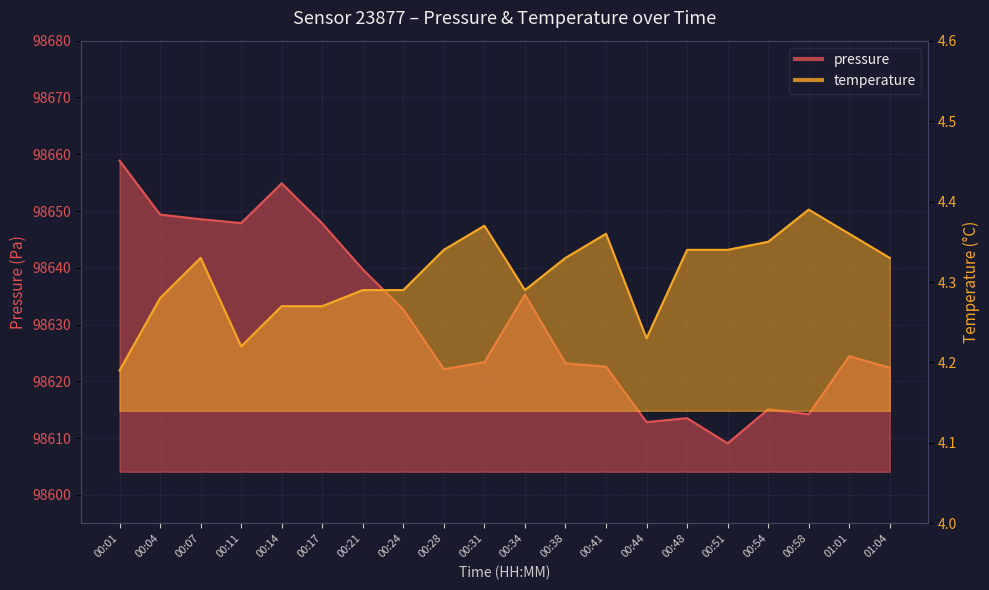

Between 00:07 and 00:24, which series saw the biggest shift?

pressure